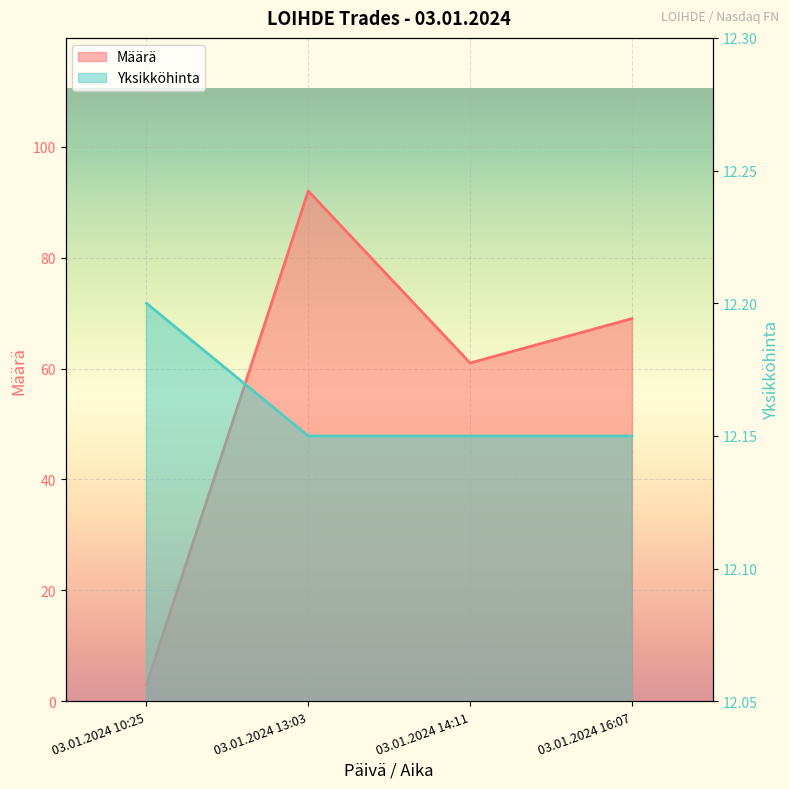

Which series has the largest total across all categories?

Määrä